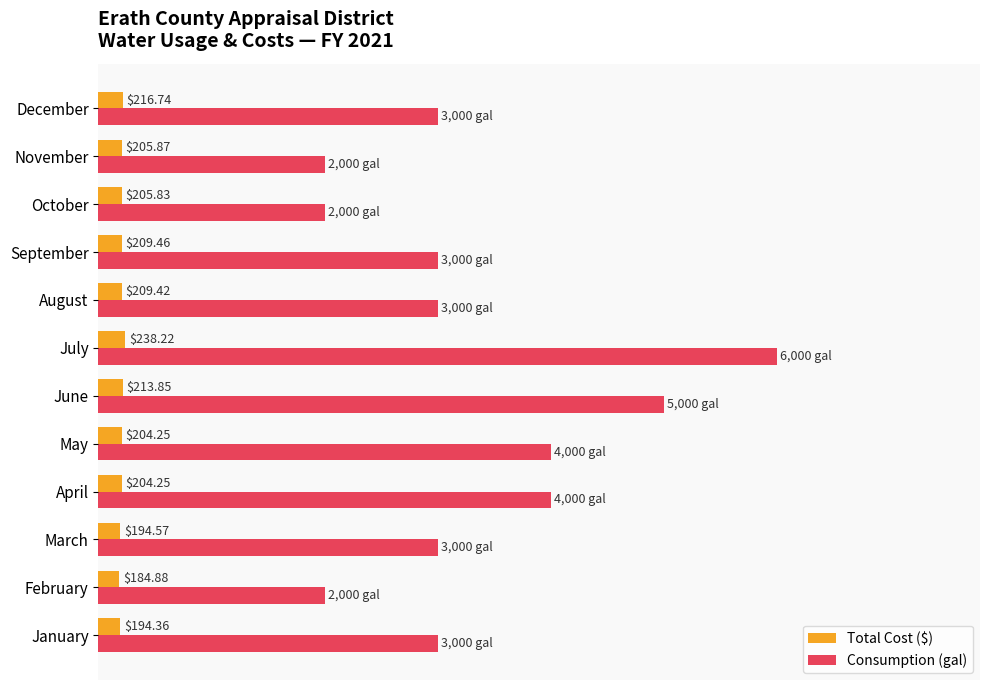

Which category has the highest value in the Total Cost ($) series?

July